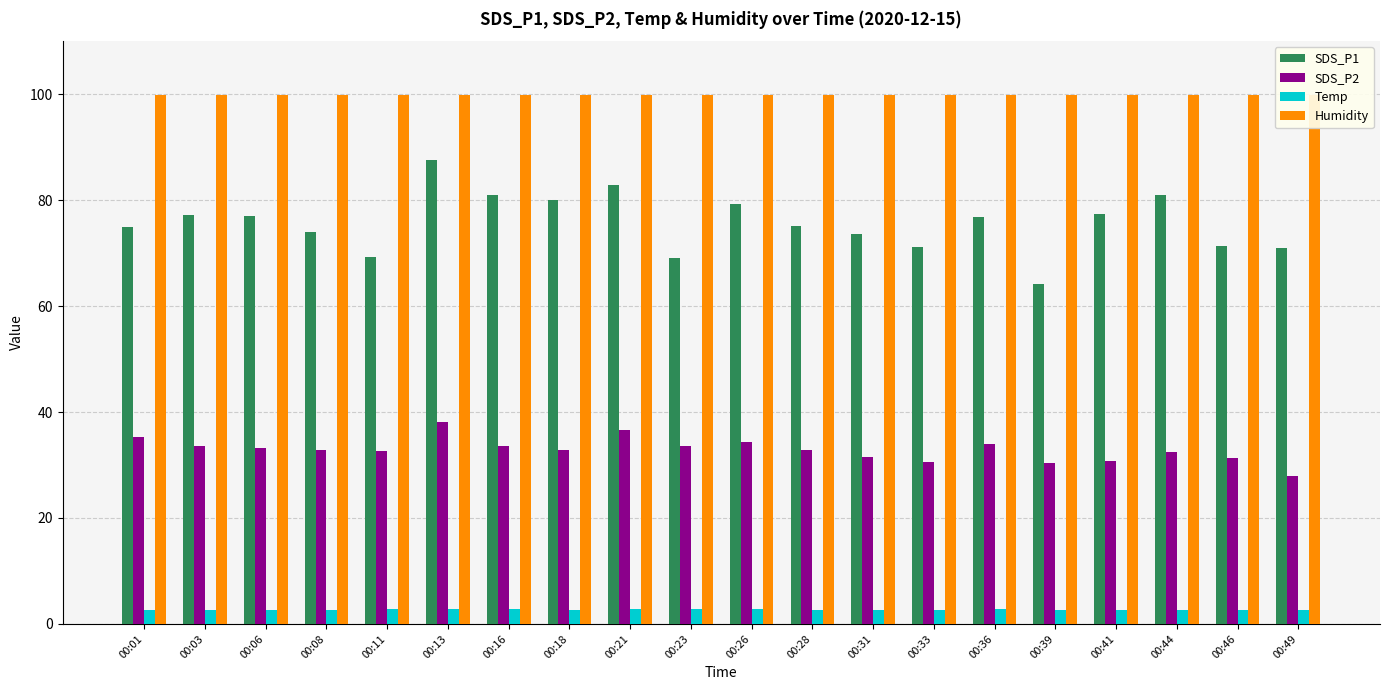

How many bars are there in total?

80